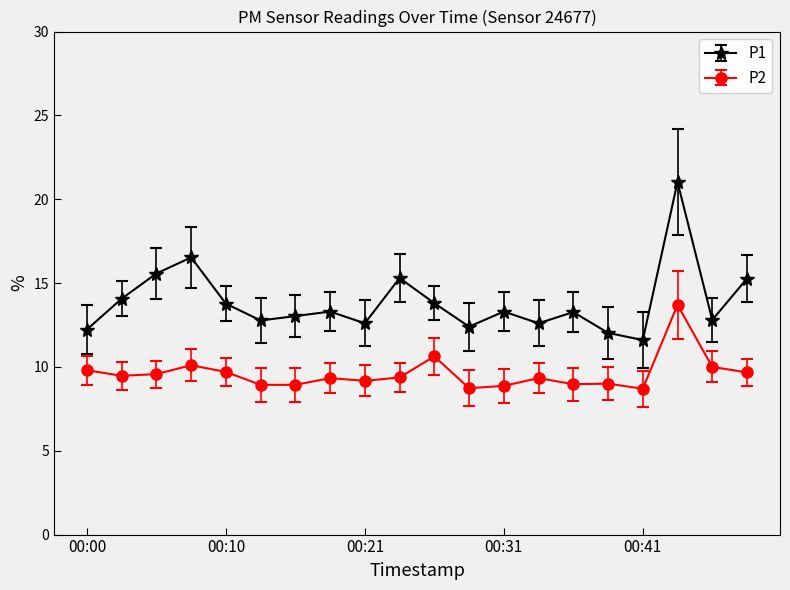

Which series has the largest range (max minus min)?

P1